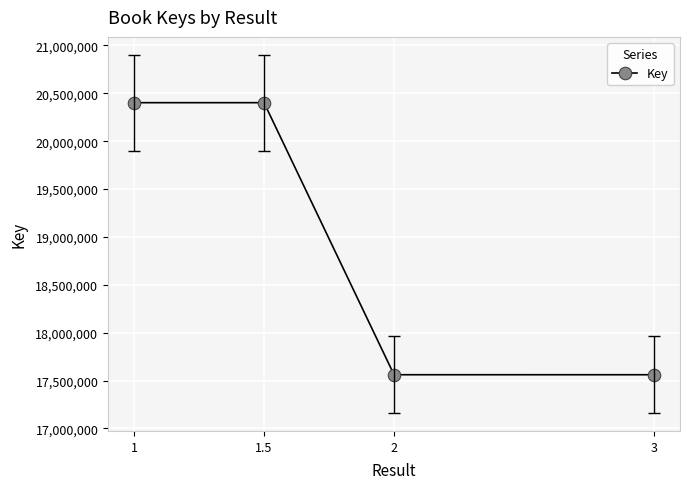

True or false: there are more than 2 points higher than both neighbors.

False